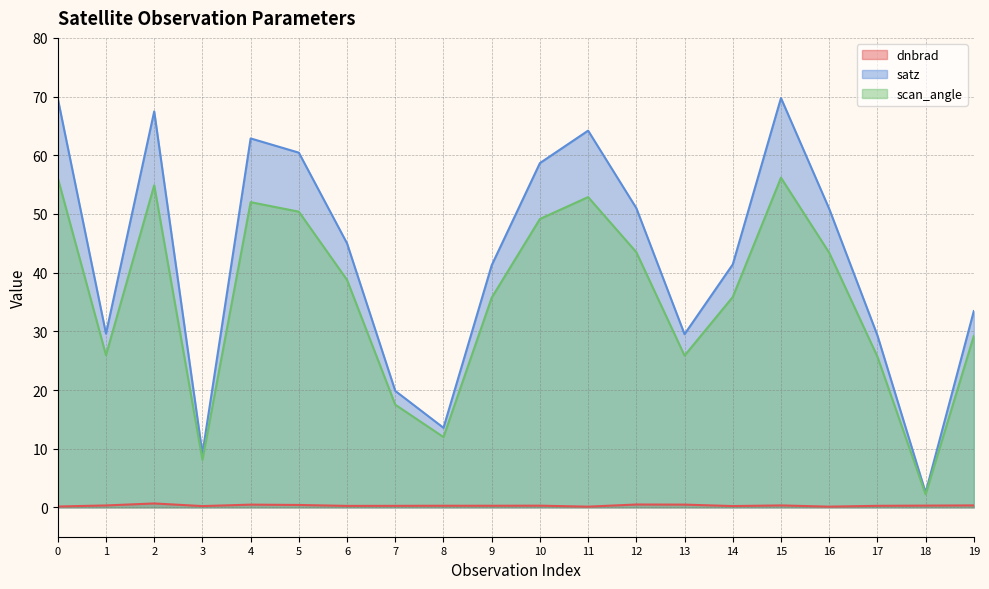

The value of satz at 16 is 10.3. True or false?

False